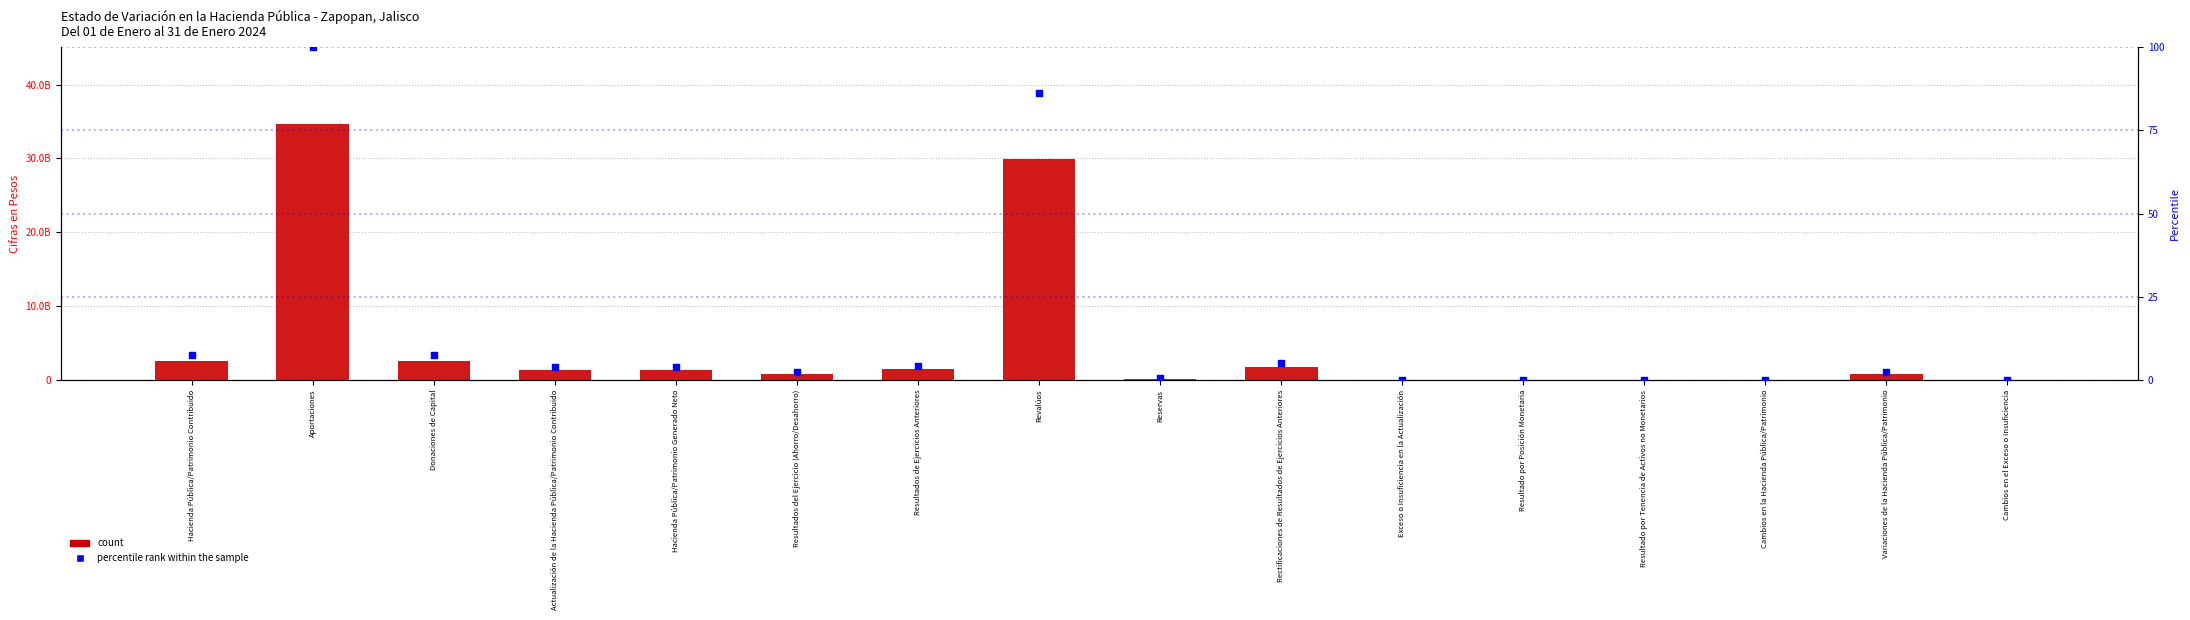

Which series has the widest spread of Y values?

count